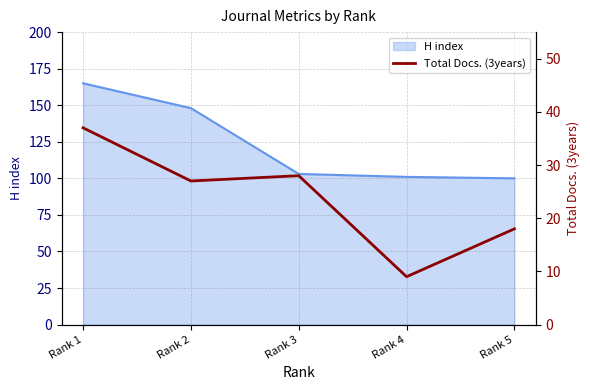

How many categories are shown in the chart?

5